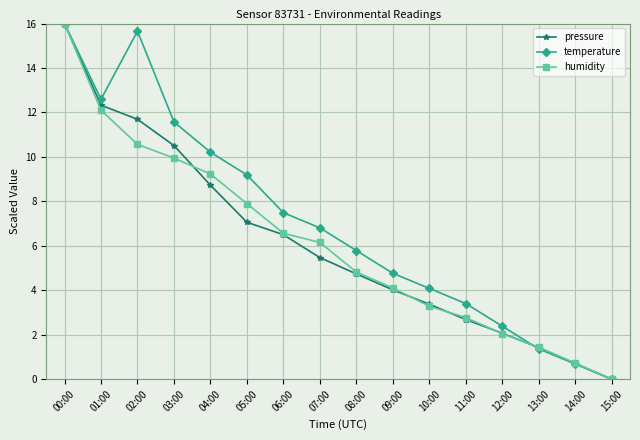

True or false: humidity has a value of 7.4 at 15:00.

False